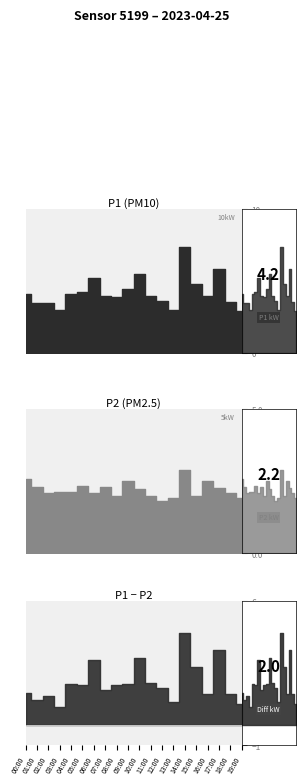

What is the sum of the P1 values at 10:00 and 06:00?

10.7